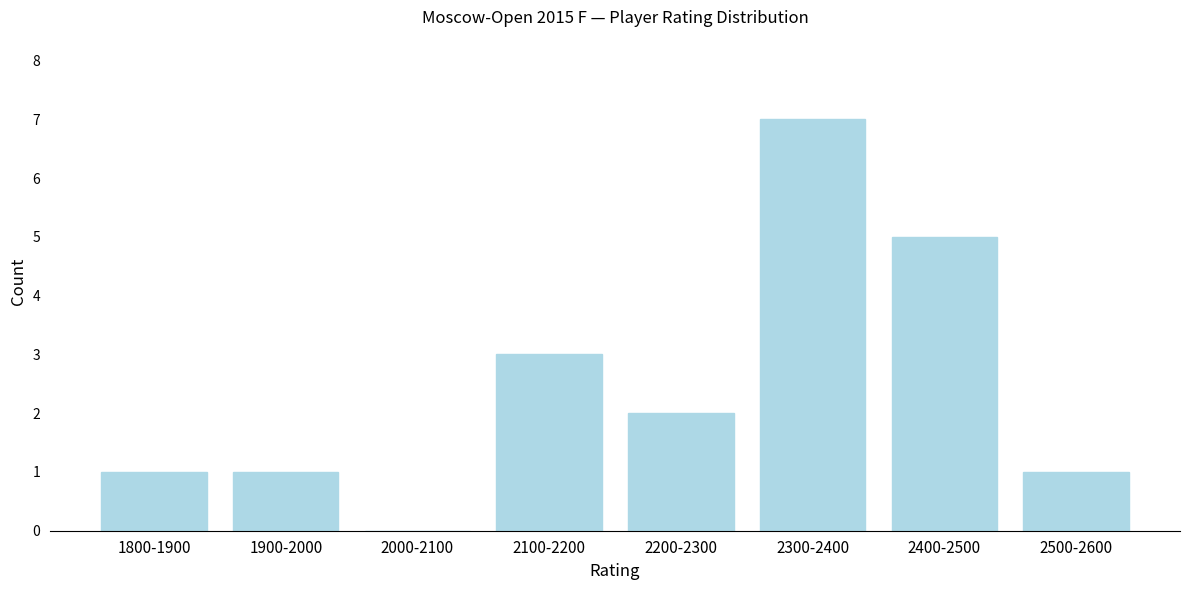

Reading left to right, what are all the values shown in this chart?

1800-1900=1	1900-2000=1	2000-2100=0	2100-2200=3	2200-2300=2	2300-2400=7	2400-2500=5	2500-2600=1